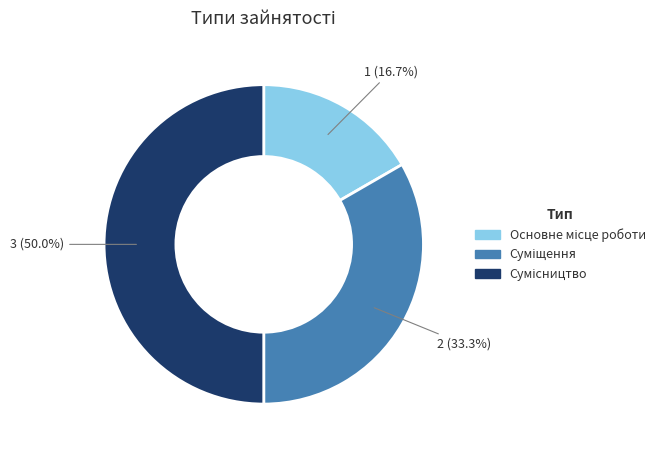

What percentage is the Сумісництво slice, to the nearest percent?

50%